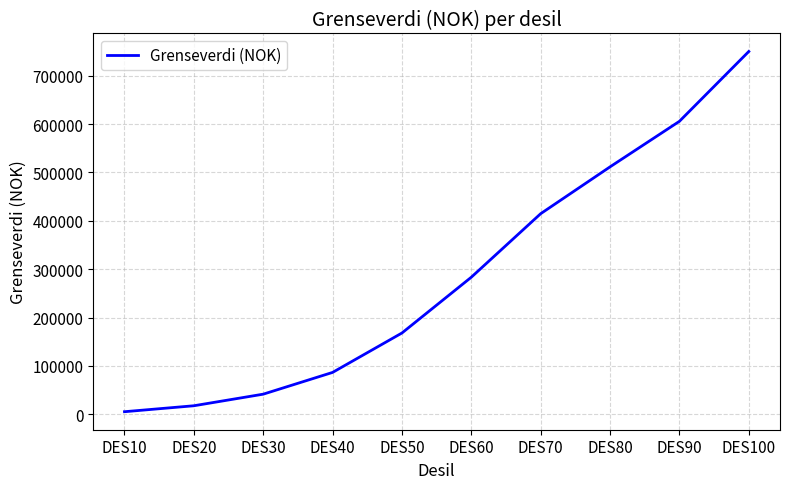

What is the sum of all values?

2883990